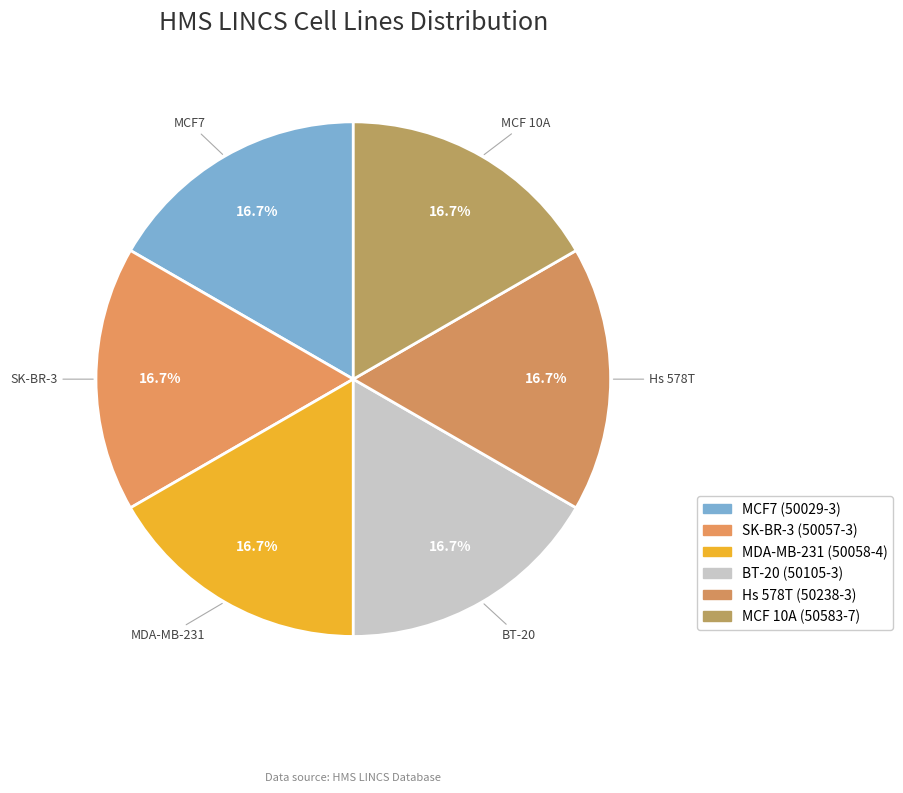

How many segments does this pie chart have?

6